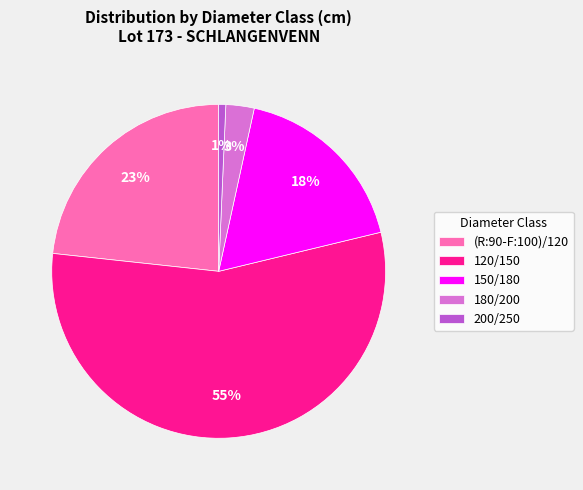

How many segments does this pie chart have?

5